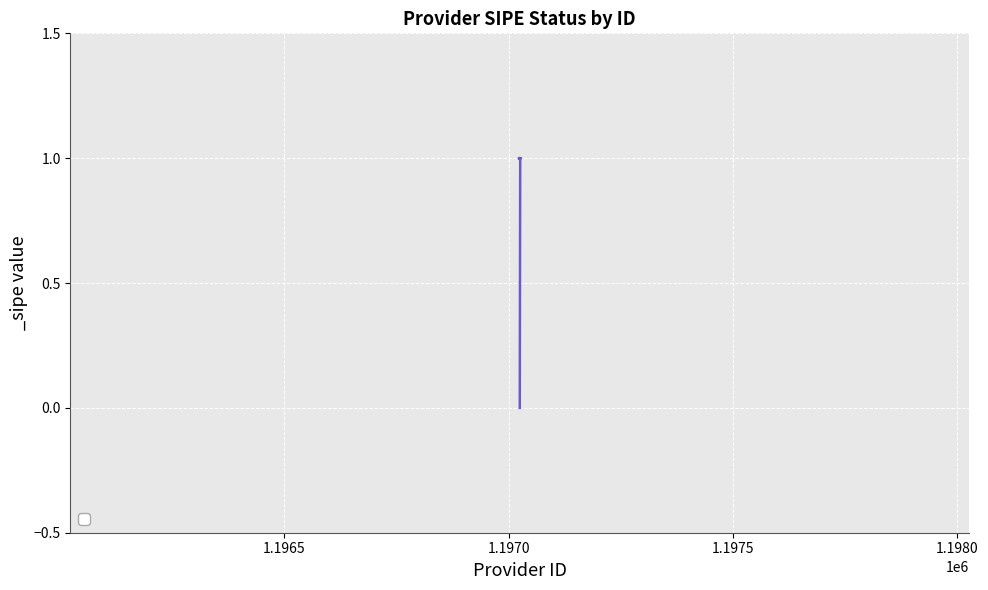

Which has a higher value, 1197024 or 1197025?

1197024